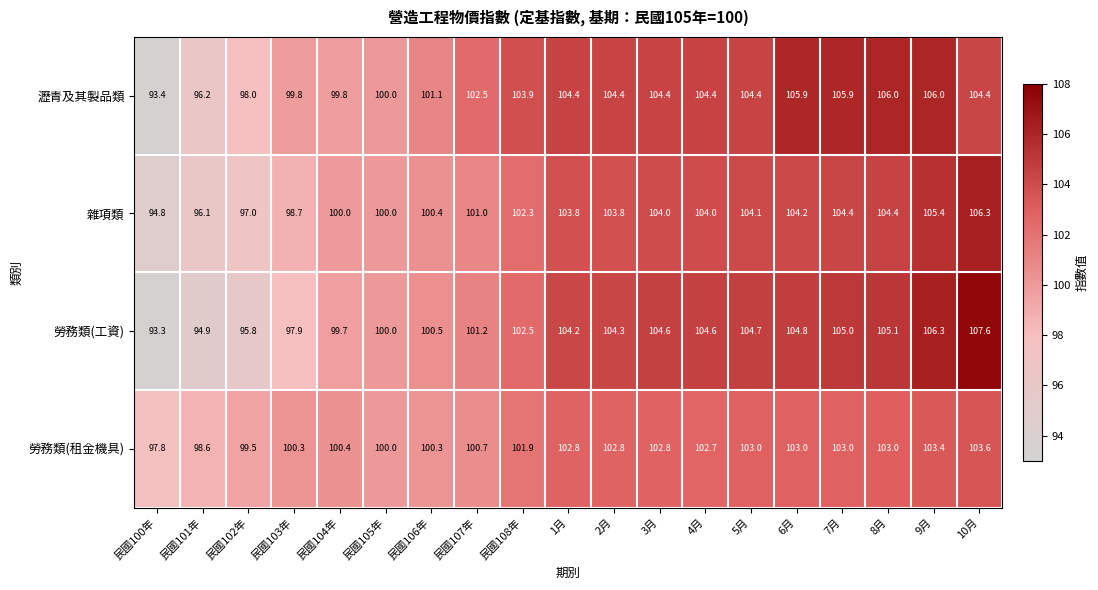

What is the sum of the 雜項類 values at 民國108年 and 6月?

206.5